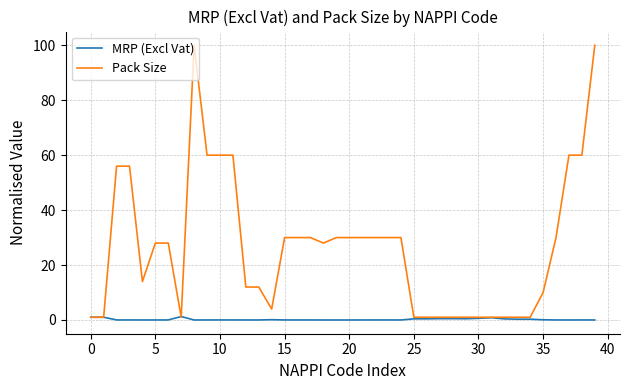

True or false: MRP (Excl Vat) has more than 0 points higher than both neighbors.

True